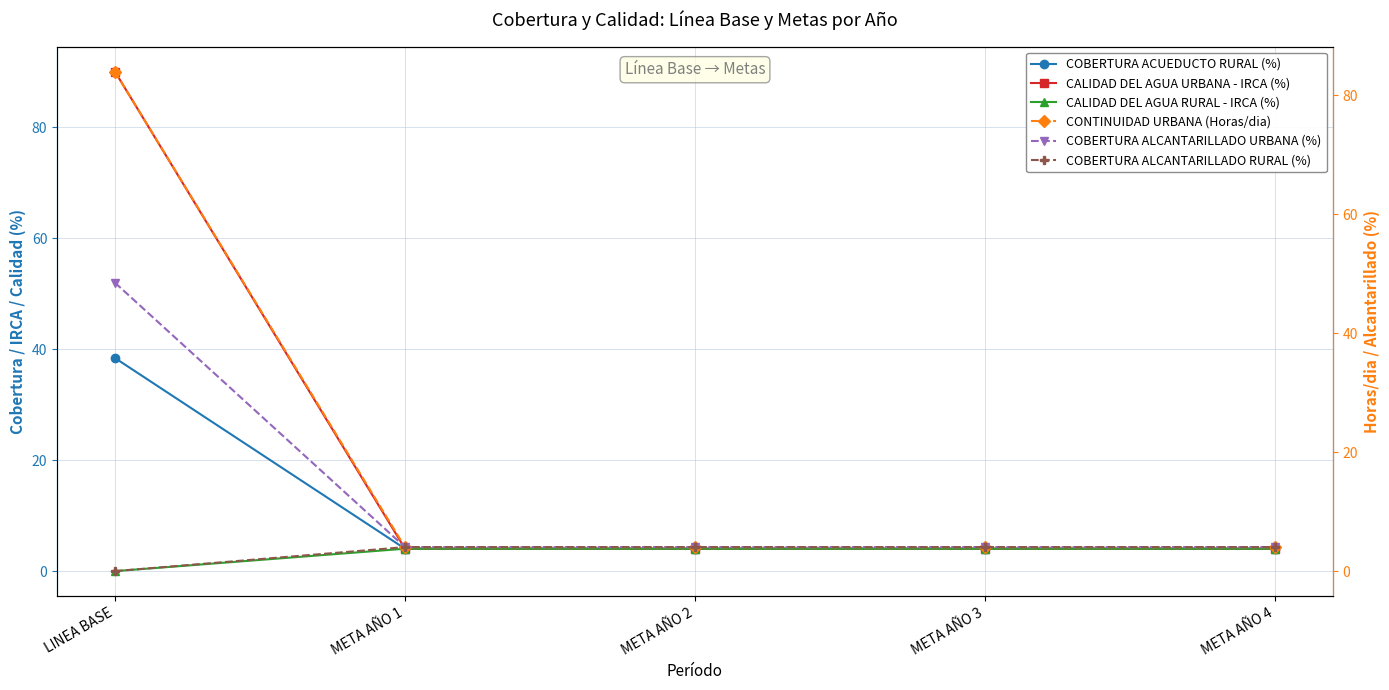

Reading left to right, transcribe all the data shown in this chart.

COBERTURA ACUEDUCTO RURAL (%): LINEA BASE=38.4	META AÑO 1=4.0	META AÑO 2=4.0	META AÑO 3=4.0	META AÑO 4=4.0
CALIDAD DEL AGUA URBANA - IRCA (%): LINEA BASE=90.0	META AÑO 1=4.0	META AÑO 2=4.0	META AÑO 3=4.0	META AÑO 4=4.0
CALIDAD DEL AGUA RURAL - IRCA (%): LINEA BASE=0.0	META AÑO 1=4.0	META AÑO 2=4.0	META AÑO 3=4.0	META AÑO 4=4.0
CONTINUIDAD URBANA (Horas/dia): LINEA BASE=84.0	META AÑO 1=4.0	META AÑO 2=4.0	META AÑO 3=4.0	META AÑO 4=4.0
COBERTURA ALCANTARILLADO URBANA (%): LINEA BASE=48.5	META AÑO 1=4.0	META AÑO 2=4.0	META AÑO 3=4.0	META AÑO 4=4.0
COBERTURA ALCANTARILLADO RURAL (%): LINEA BASE=0.0	META AÑO 1=4.0	META AÑO 2=4.0	META AÑO 3=4.0	META AÑO 4=4.0